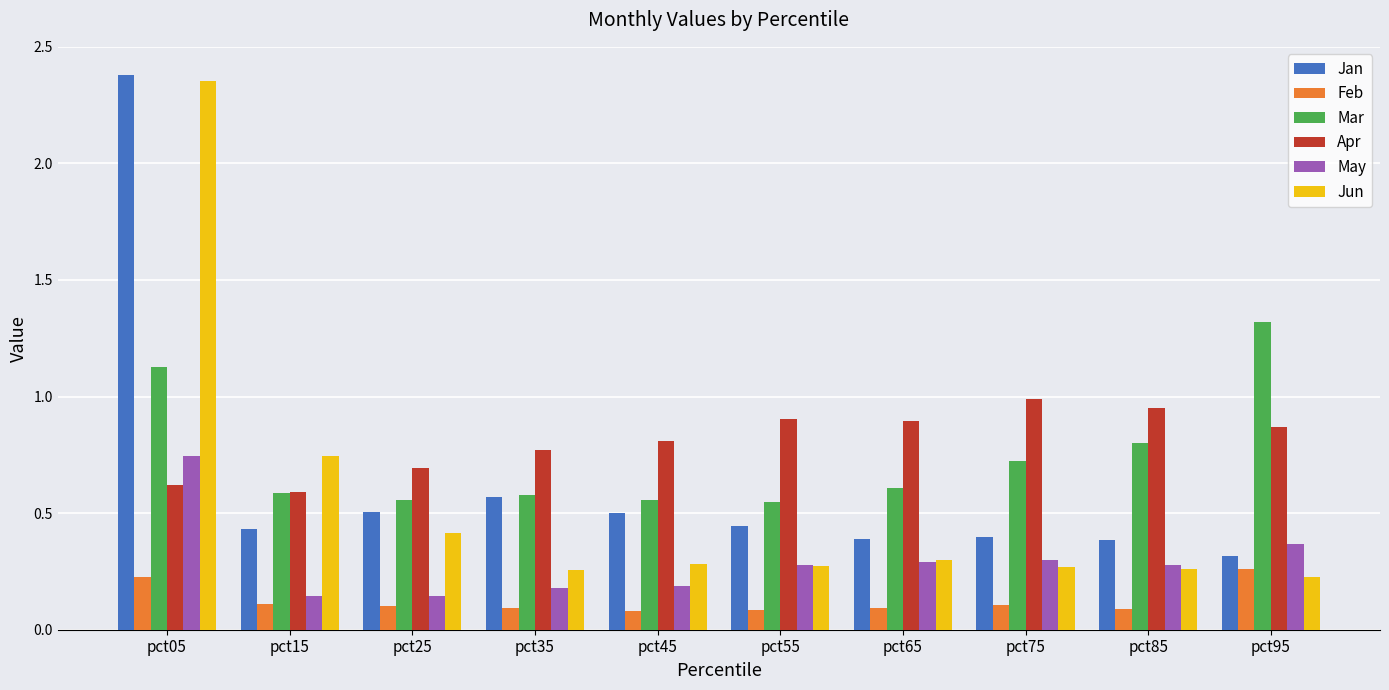

What is the difference between the Jan values at pct55 and pct05?

1.9